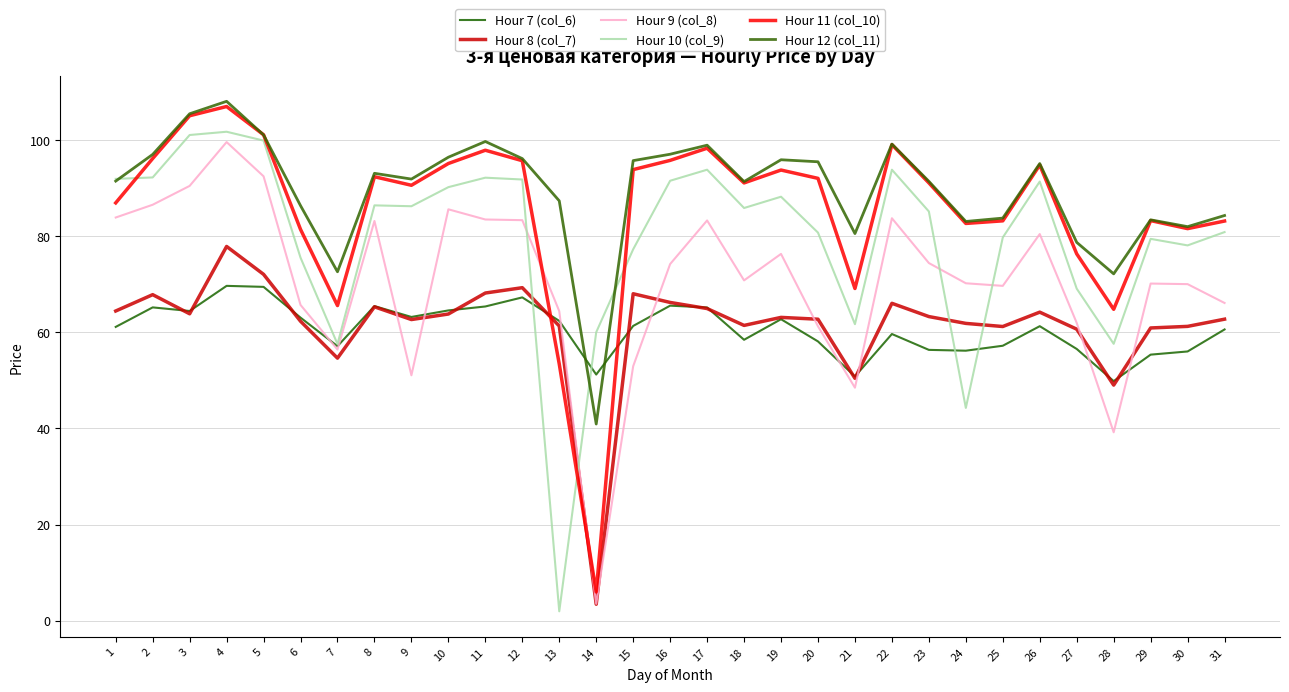

True or false: Hour 8 (col_7) and Hour 12 (col_11) intersect in this chart.

False